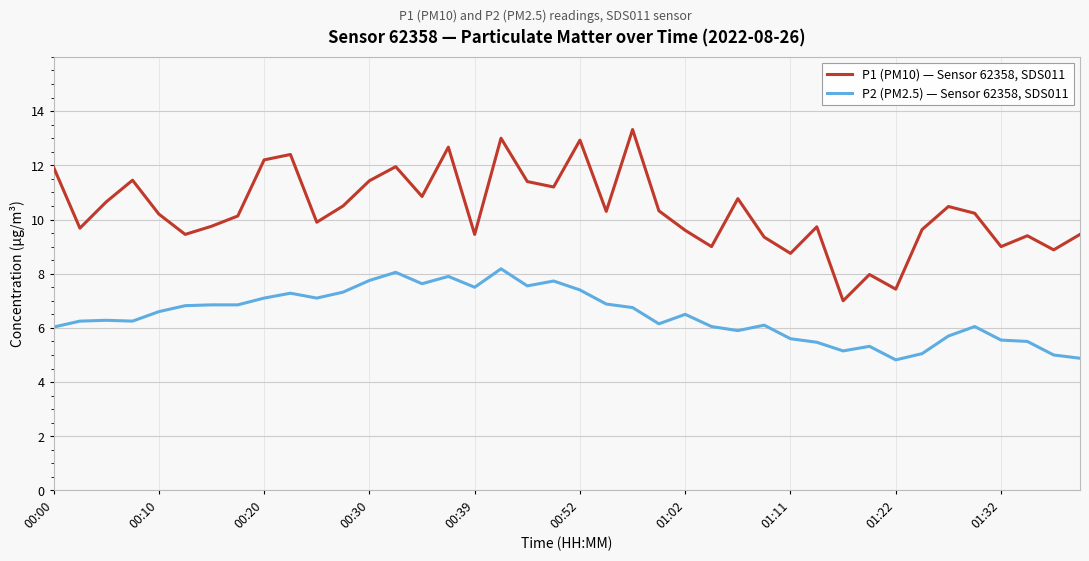

Rank the series by their maximum value, from lowest to highest.

P2 (PM2.5) — Sensor 62358, SDS011, P1 (PM10) — Sensor 62358, SDS011